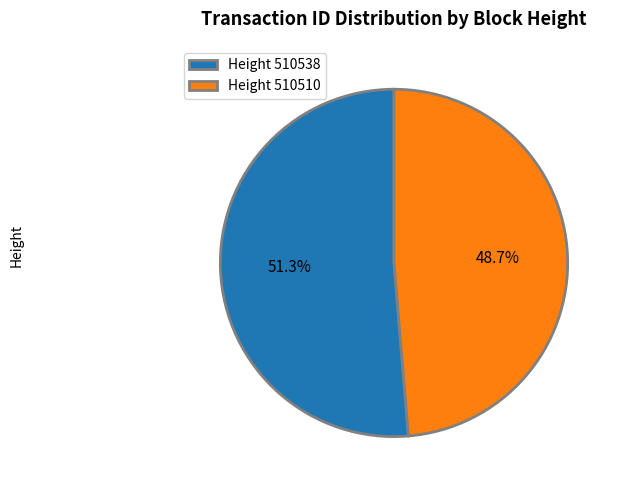

To the nearest percent, what is the average slice percentage?

50%